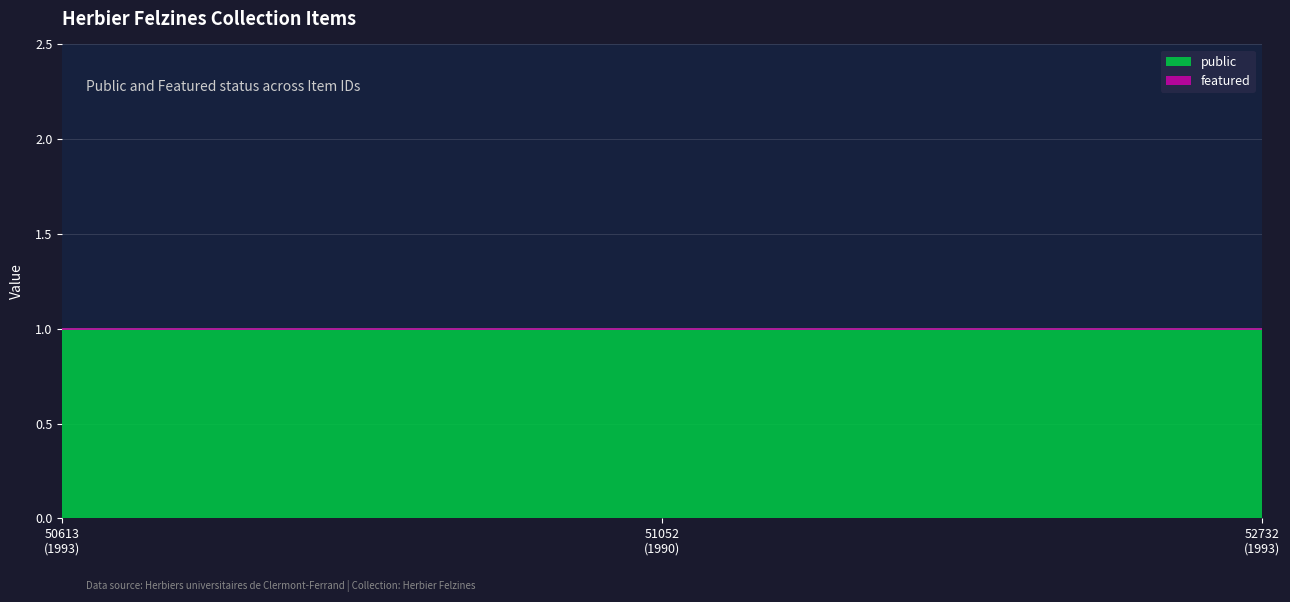

Between 51052 and 52732, which series saw the biggest shift?

public